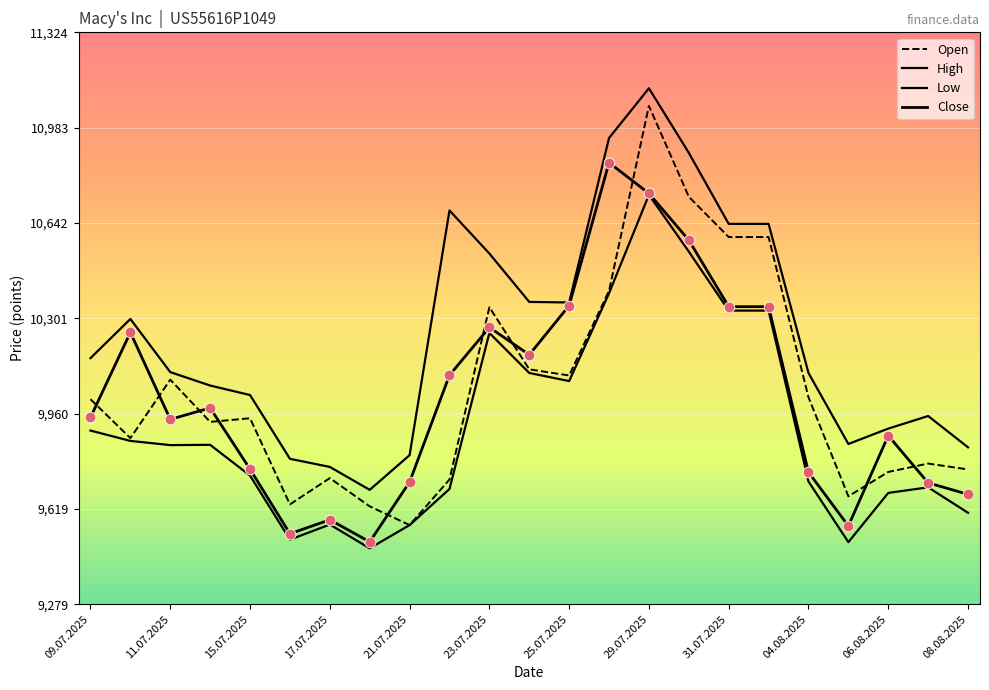

At which category is the sum across all series the highest?

29.07.2025